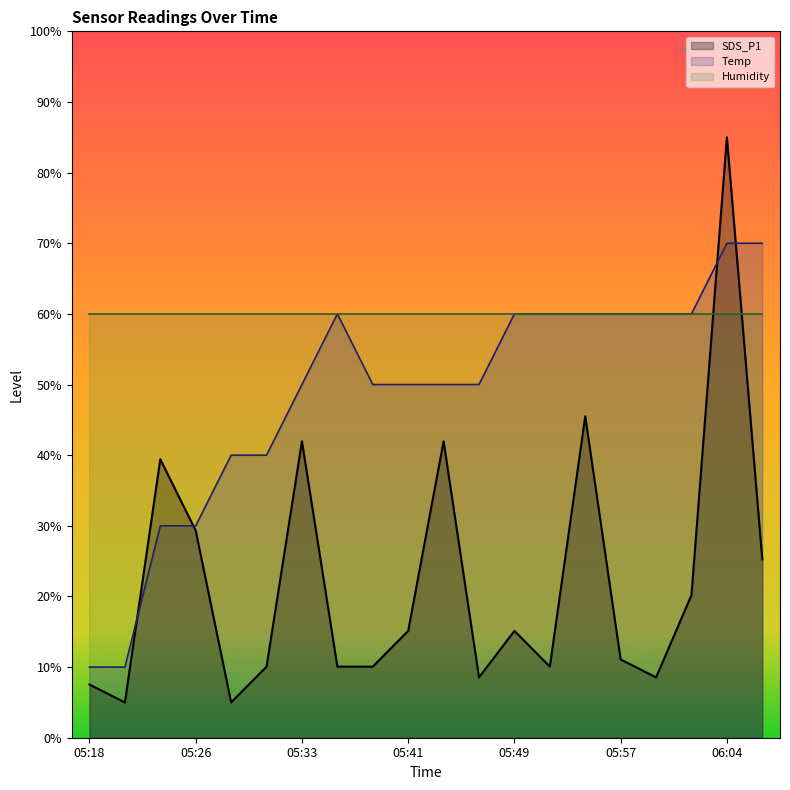

What is the total value across all series at 05:18?

77.5